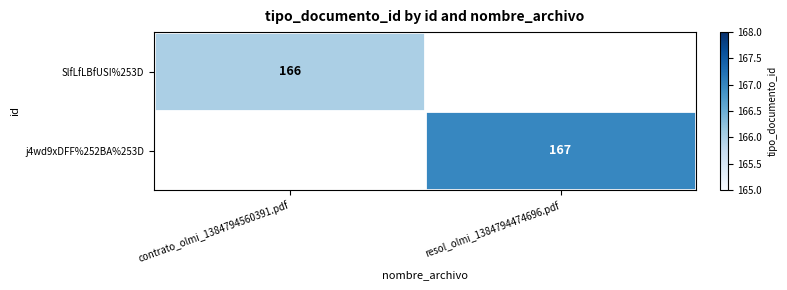

Which category has the lowest value across all series?

contrato_olmi_1384794560391.pdf